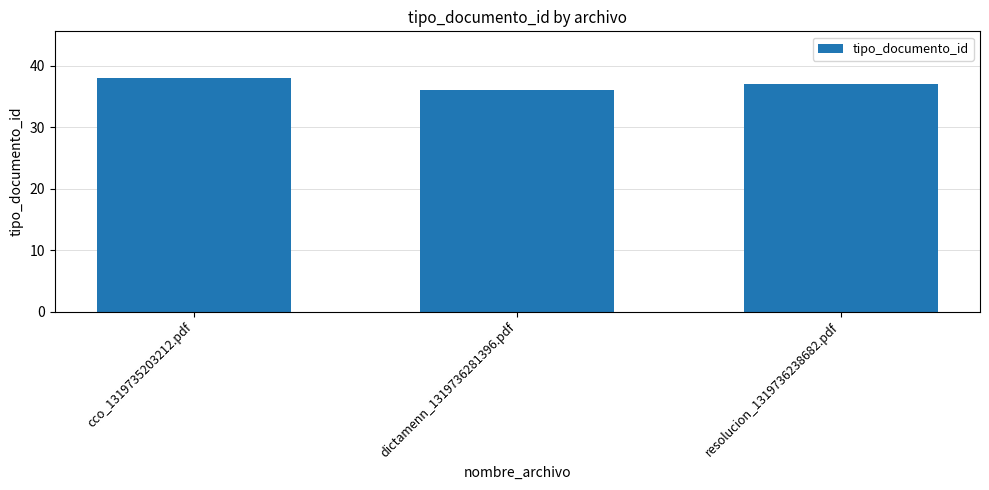

What is the difference between the maximum and second lowest values?

1